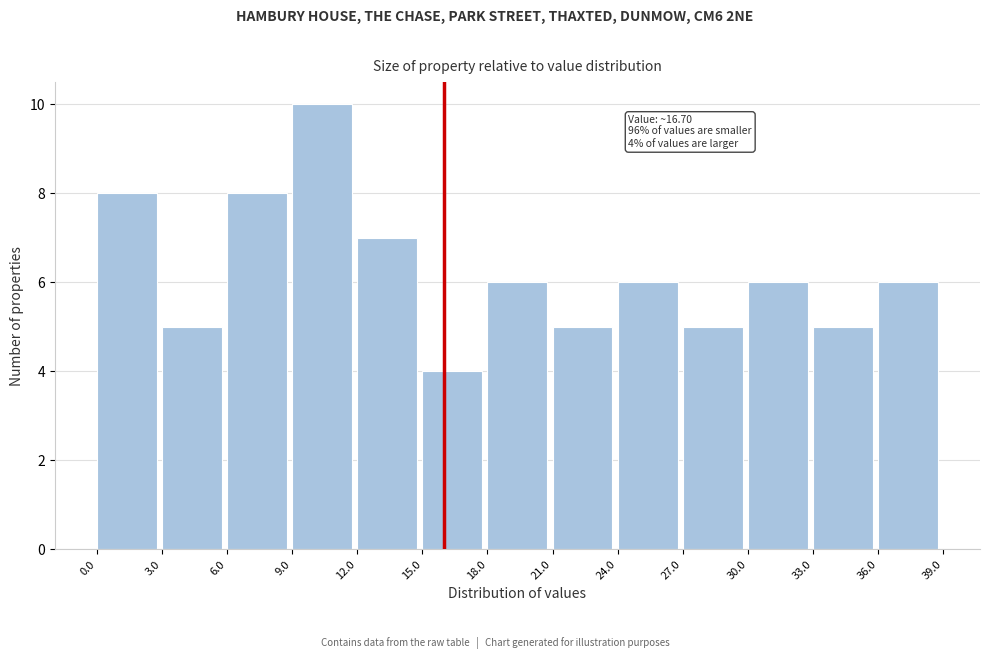

Over which range of the x-axis is the bar tallest?

9.0 to 12.0